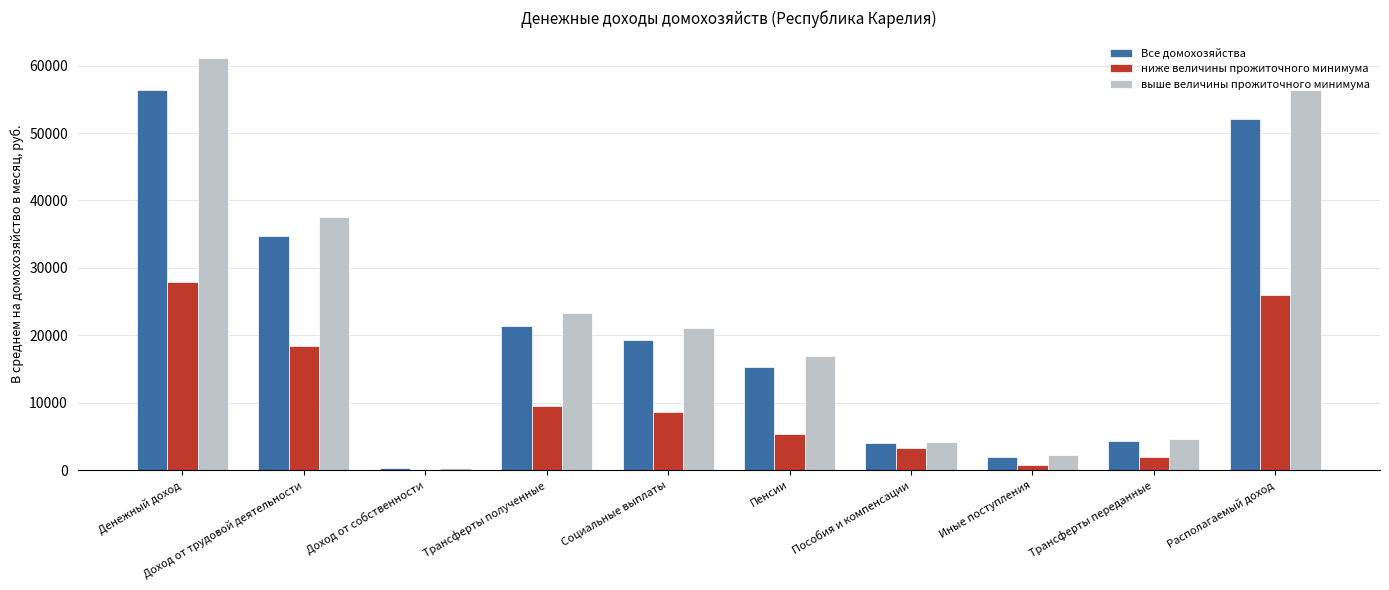

The выше величины прожиточного минимума series shows 12995.9 at Трансферты полученные. True or false?

False